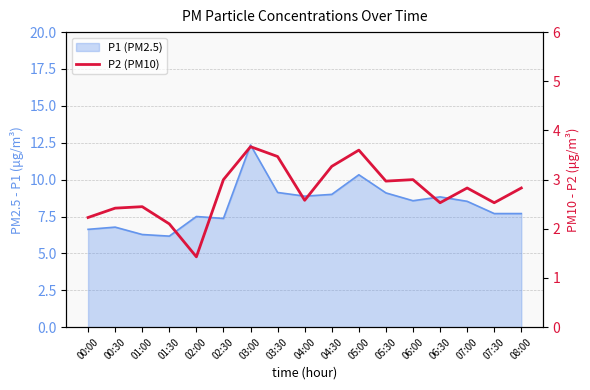

The chart shows a value of 2.4 at 00:30. True or false?

True